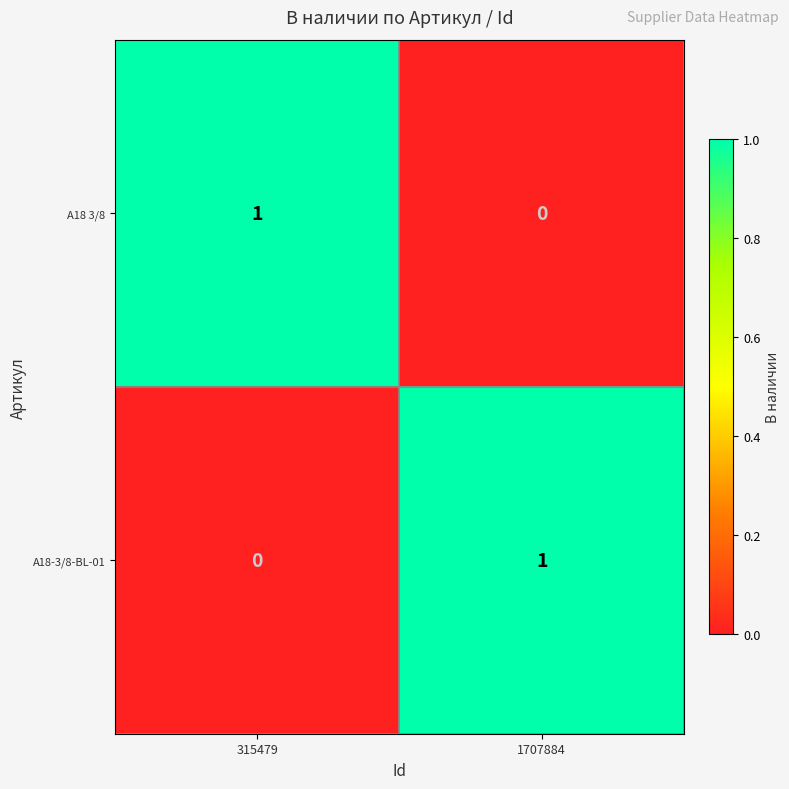

True or false: A18-3/8-BL-01 has a value of 0 at 315479.

True